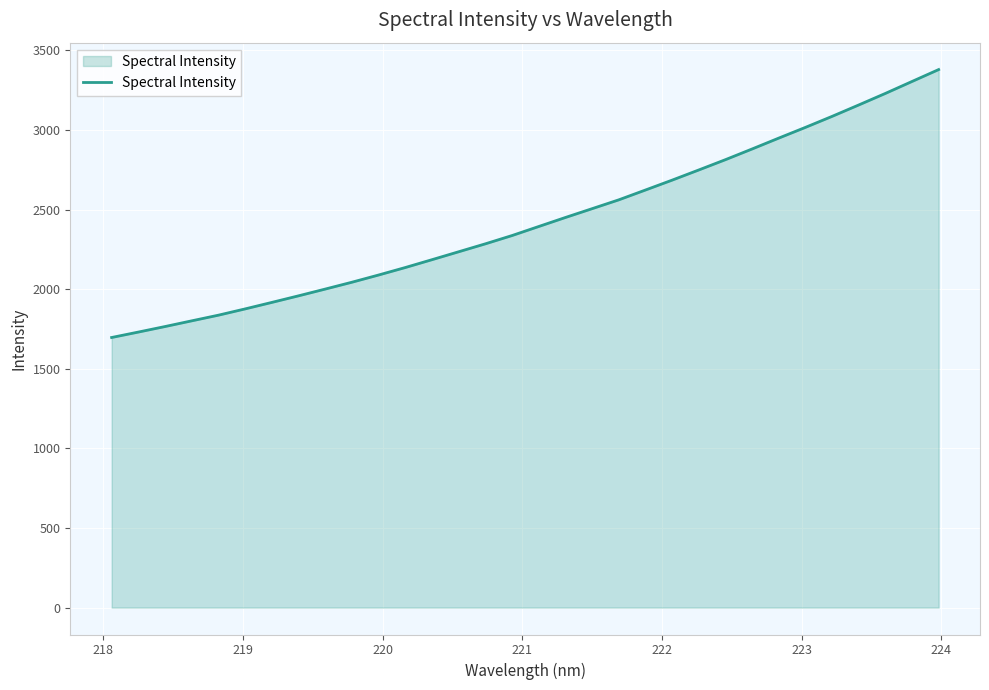

What is the difference between the maximum and minimum values?

1682.7